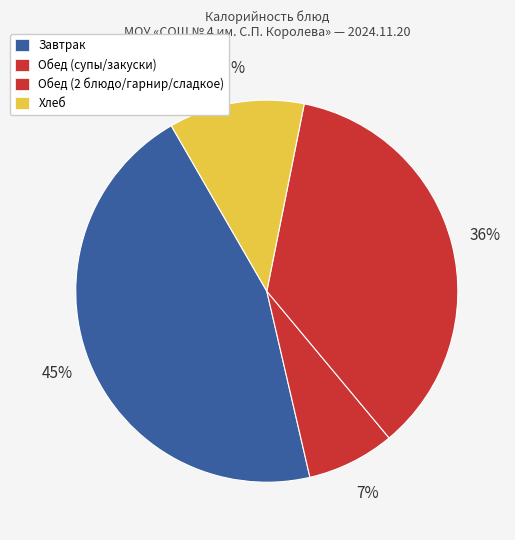

How many slices are in this pie chart?

4